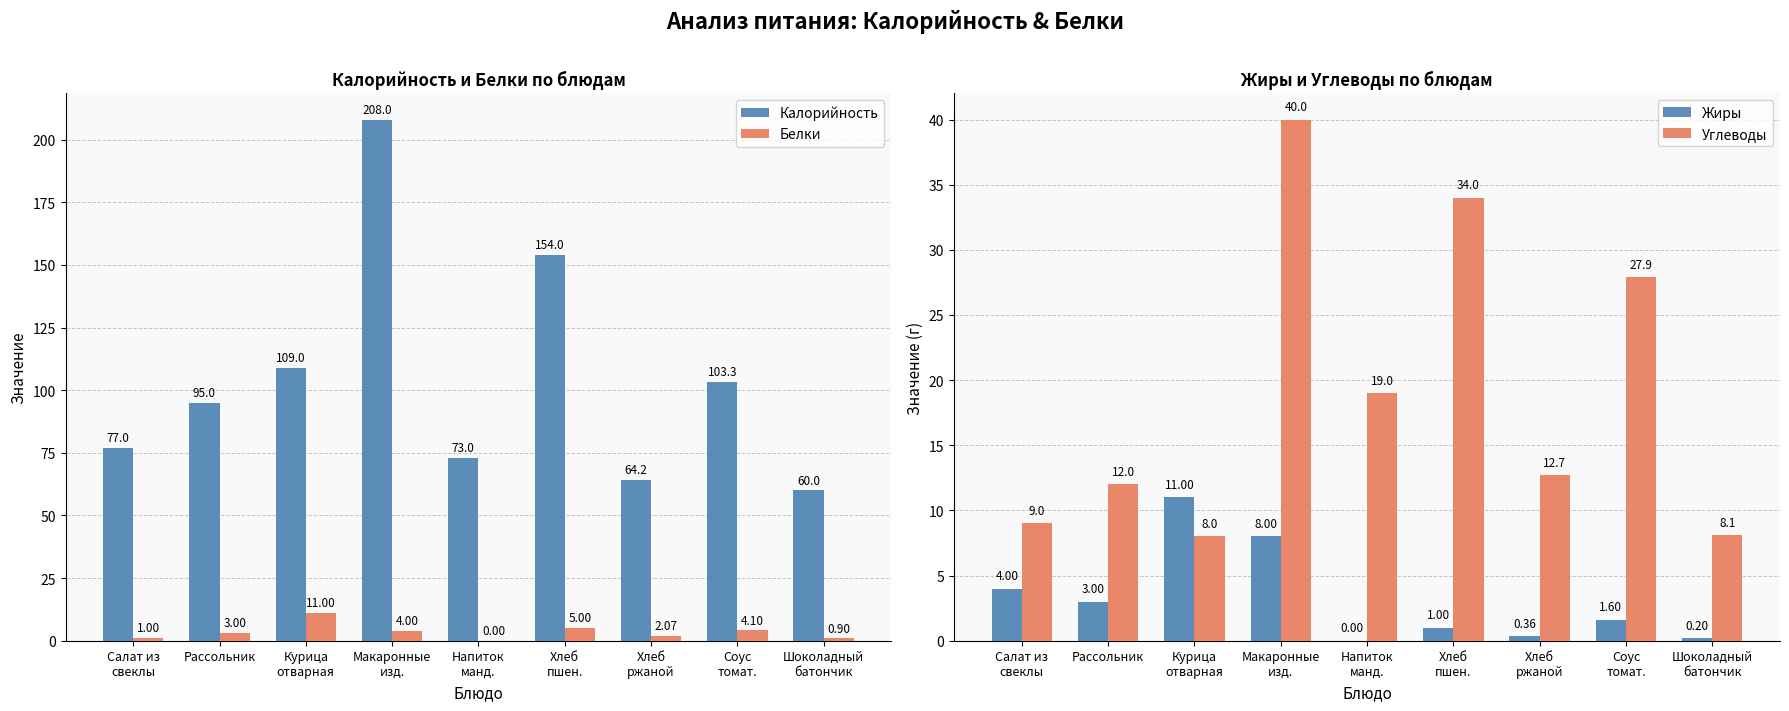

Reading right to left, transcribe all the data shown in this chart.

Калорийность: 60.0	103.3	64.2	154.0	73.0	208.0	109.0	95.0	77.0
Белки: 0.9	4.1	2.1	5.0	0.0	4.0	11.0	3.0	1.0
Жиры: 0.2	1.6	0.4	1.0	0.0	8.0	11.0	3.0	4.0
Углеводы: 8.1	27.9	12.7	34.0	19.0	40.0	8.0	12.0	9.0